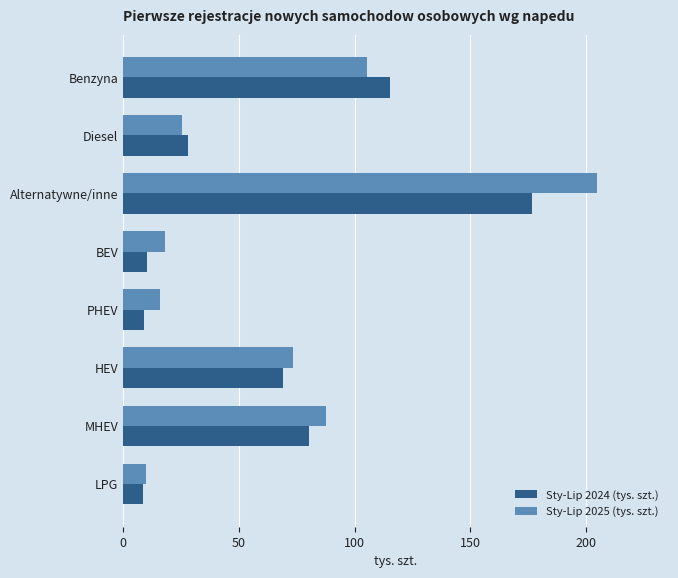

List the series in order of their peak value, lowest first.

Sty-Lip 2024 (tys. szt.), Sty-Lip 2025 (tys. szt.)